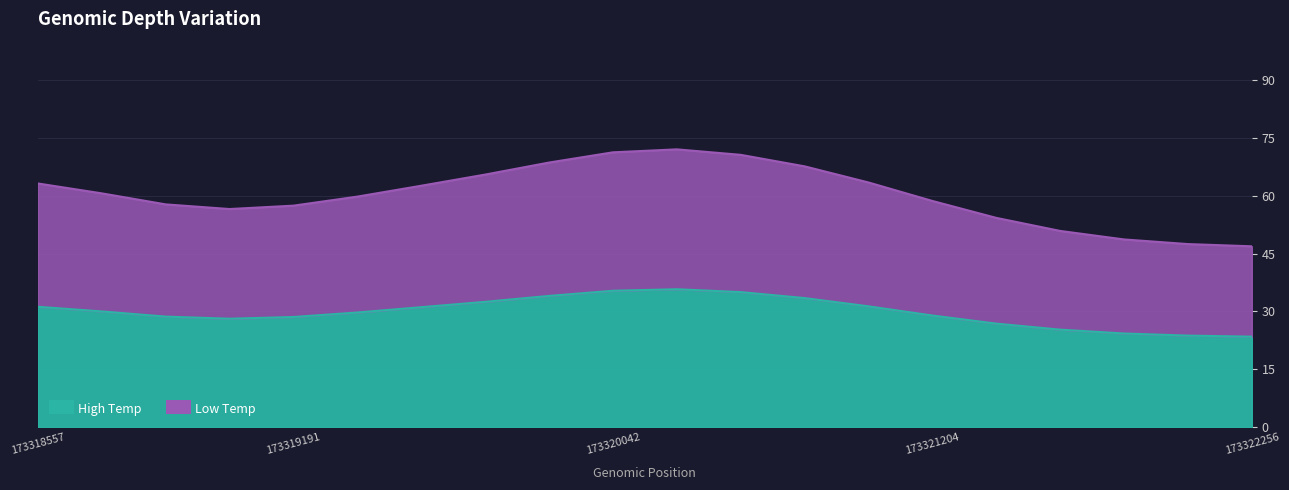

Is it true that High Temp equals 19.5 at 173318557?

False